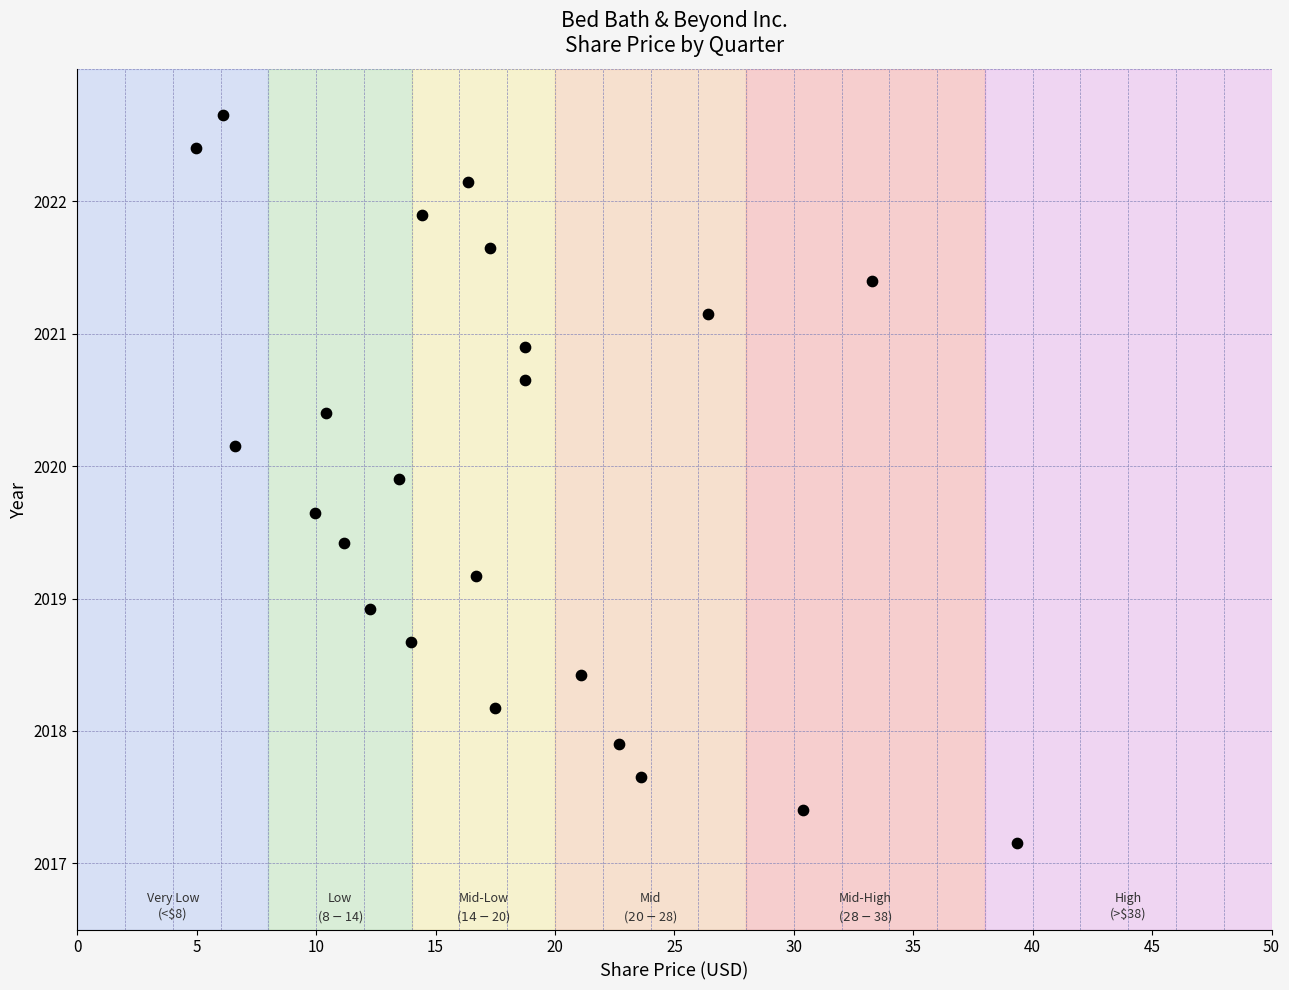

What is the range of Y values (max minus min)?

5.5